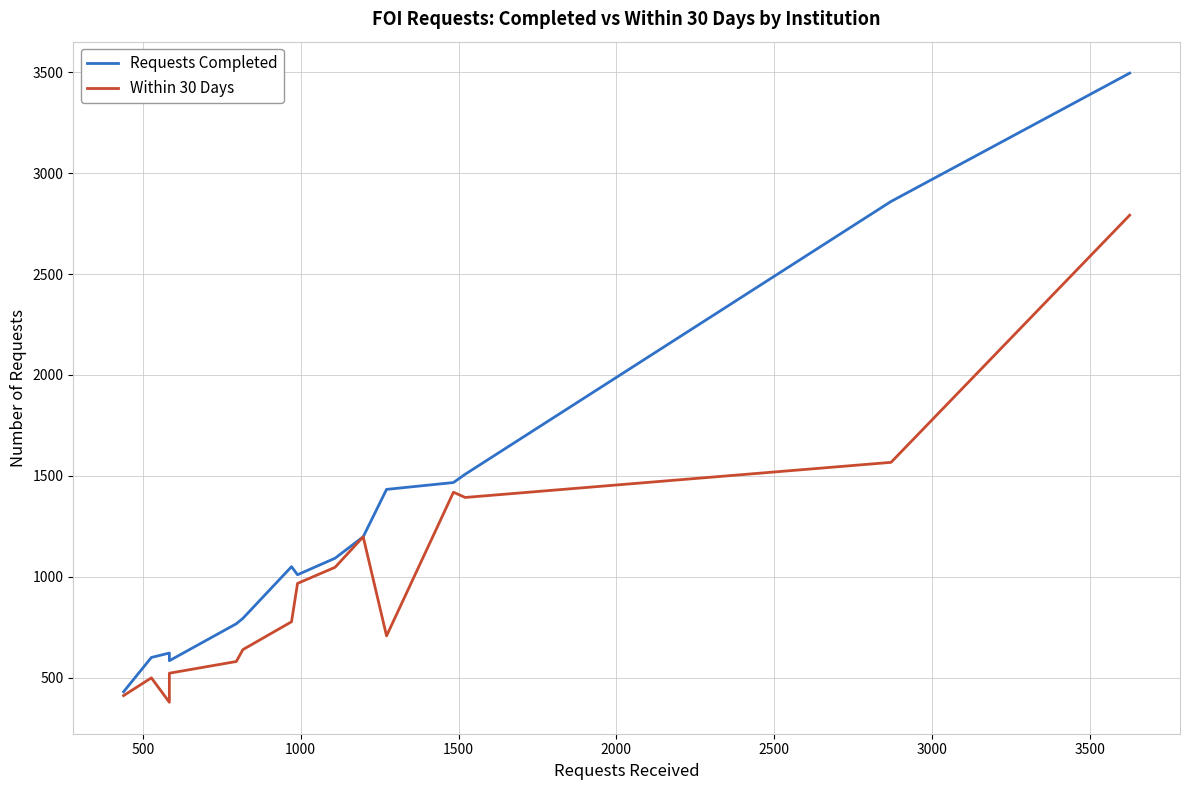

Which series has the widest spread of values?

Requests Completed